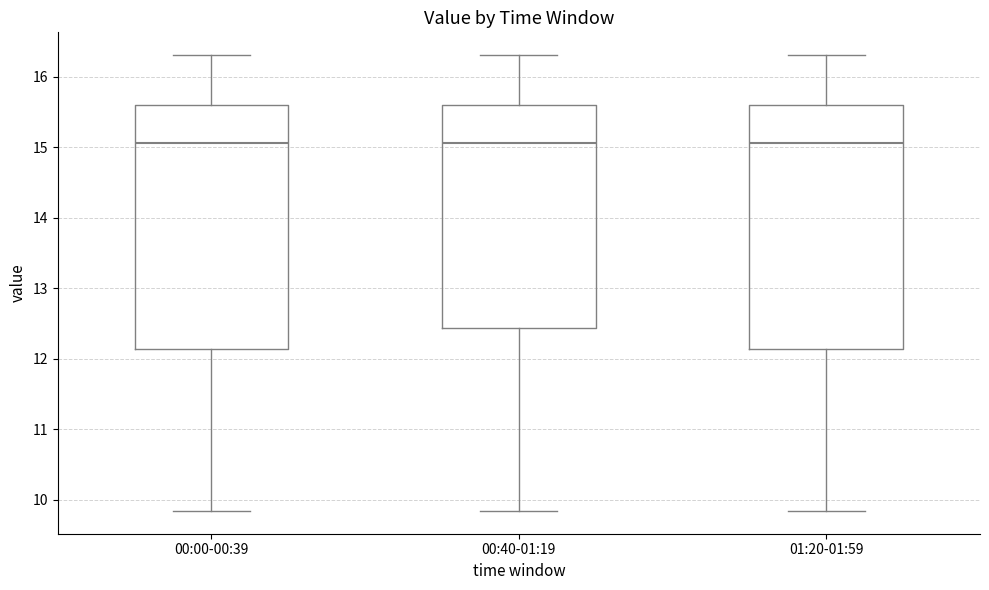

Reading left to right, transcribe this box plot: for each box, give where its median line is, the range the box spans, and where its two whiskers end, as read against the y-axis. The values are not printed on the chart, so give them approximately, as read against the axis.

00:00-00:39: median 15.1, box 12.1 to 15.6, whiskers 9.8 to 16.3
00:40-01:19: median 15.1, box 12.4 to 15.6, whiskers 9.8 to 16.3
01:20-01:59: median 15.1, box 12.1 to 15.6, whiskers 9.8 to 16.3